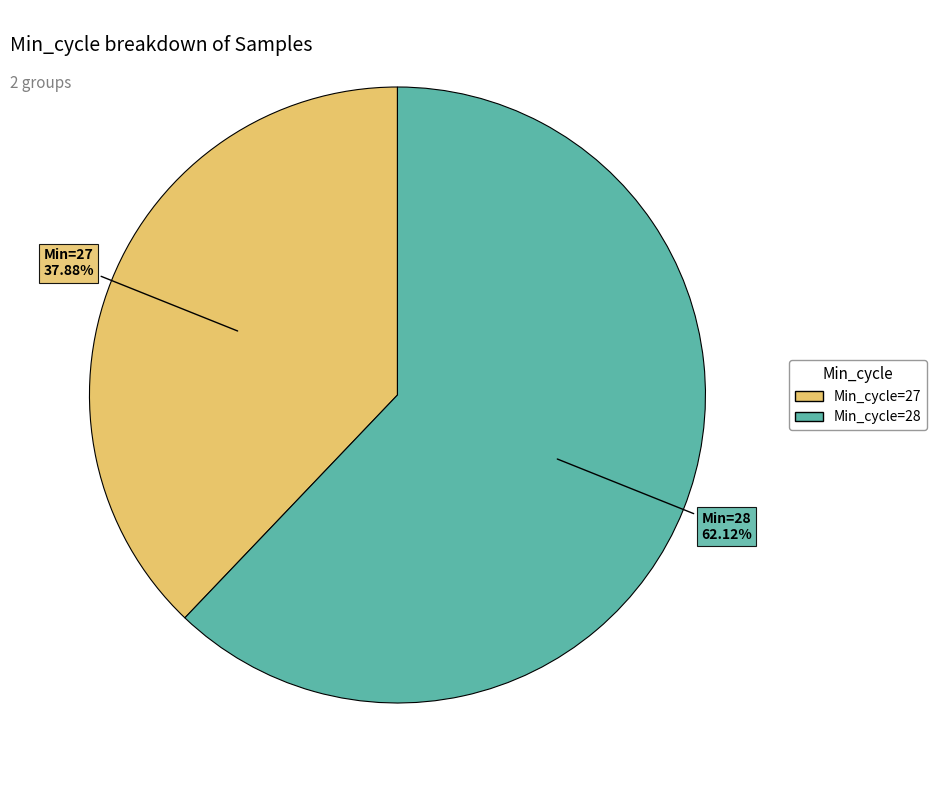

Does any single category account for the majority?

Yes